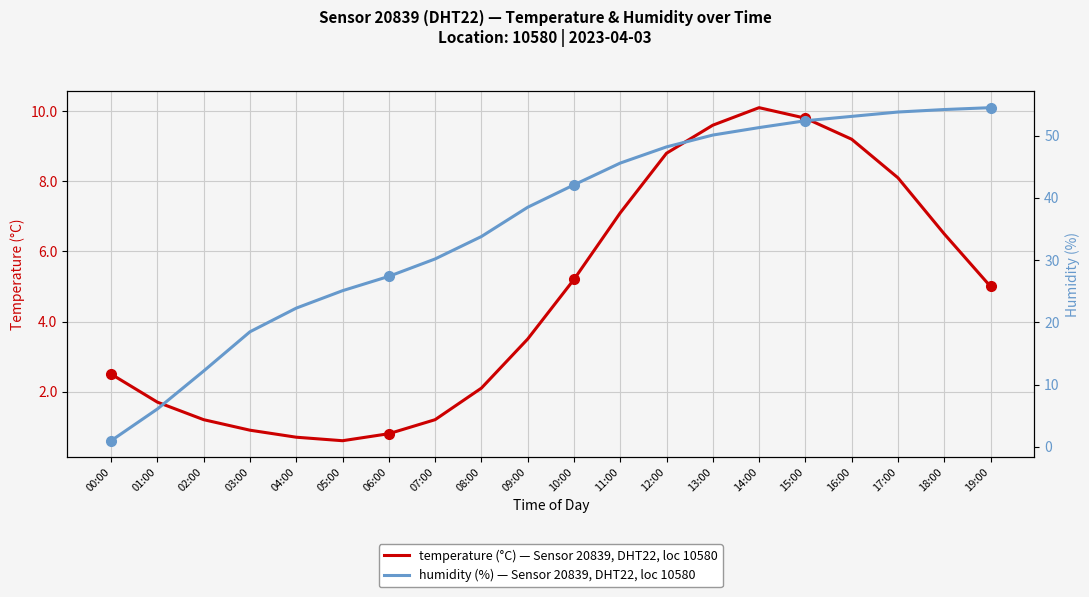

What is the maximum value for temperature (°C)?

10.1